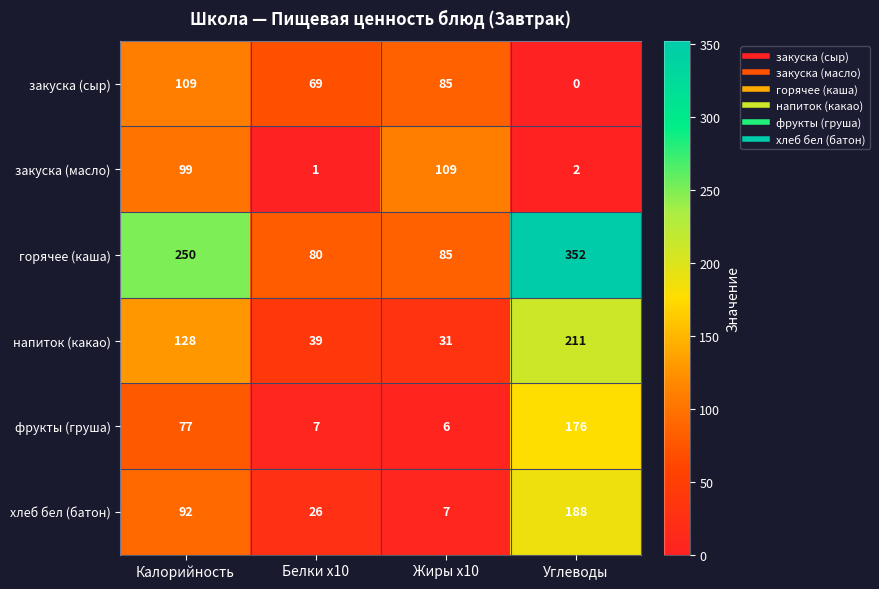

Reading left to right, list all the values displayed in this chart.

закуска (сыр): Калорийность=109	Белки x10=69	Жиры x10=85	Углеводы=0
закуска (масло): Калорийность=99	Белки x10=1	Жиры x10=109	Углеводы=2
горячее (каша): Калорийность=250	Белки x10=80	Жиры x10=85	Углеводы=352
напиток (какао): Калорийность=128	Белки x10=39	Жиры x10=31	Углеводы=211
фрукты (груша): Калорийность=77	Белки x10=7	Жиры x10=6	Углеводы=176
хлеб бел (батон): Калорийность=92	Белки x10=26	Жиры x10=7	Углеводы=188